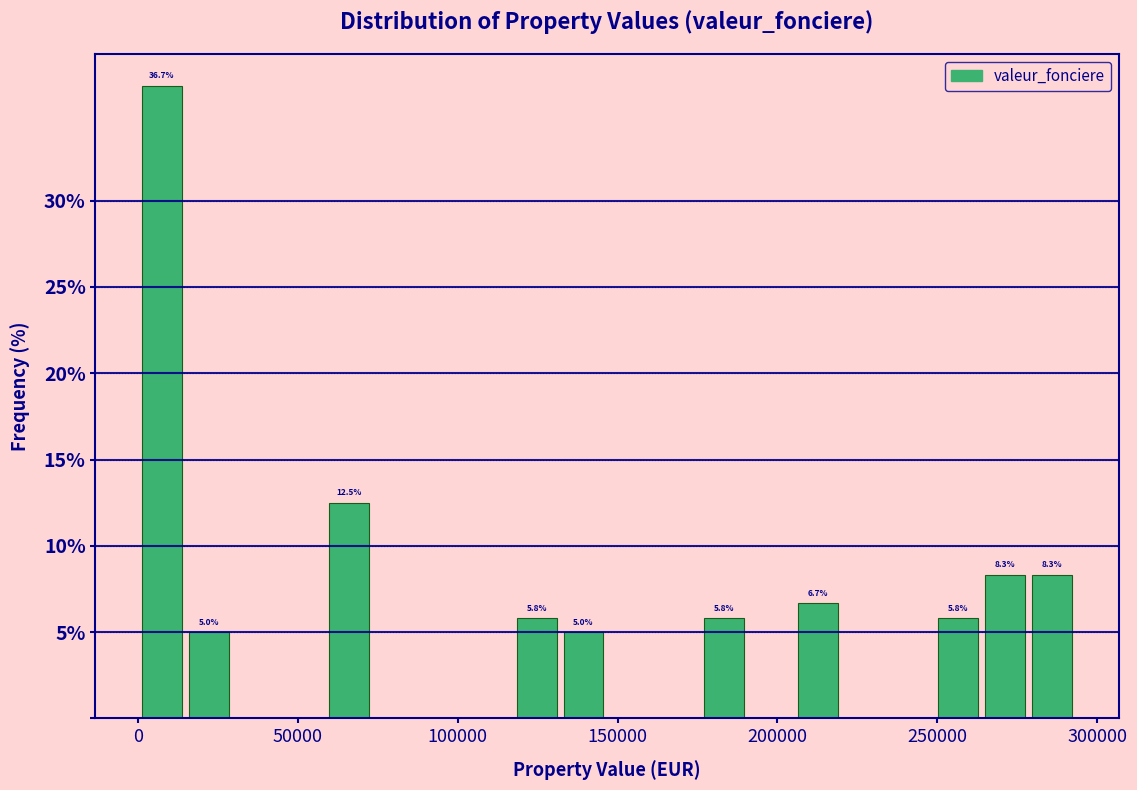

Read against the x-axis, roughly where is the centre of the tallest bar?

5000